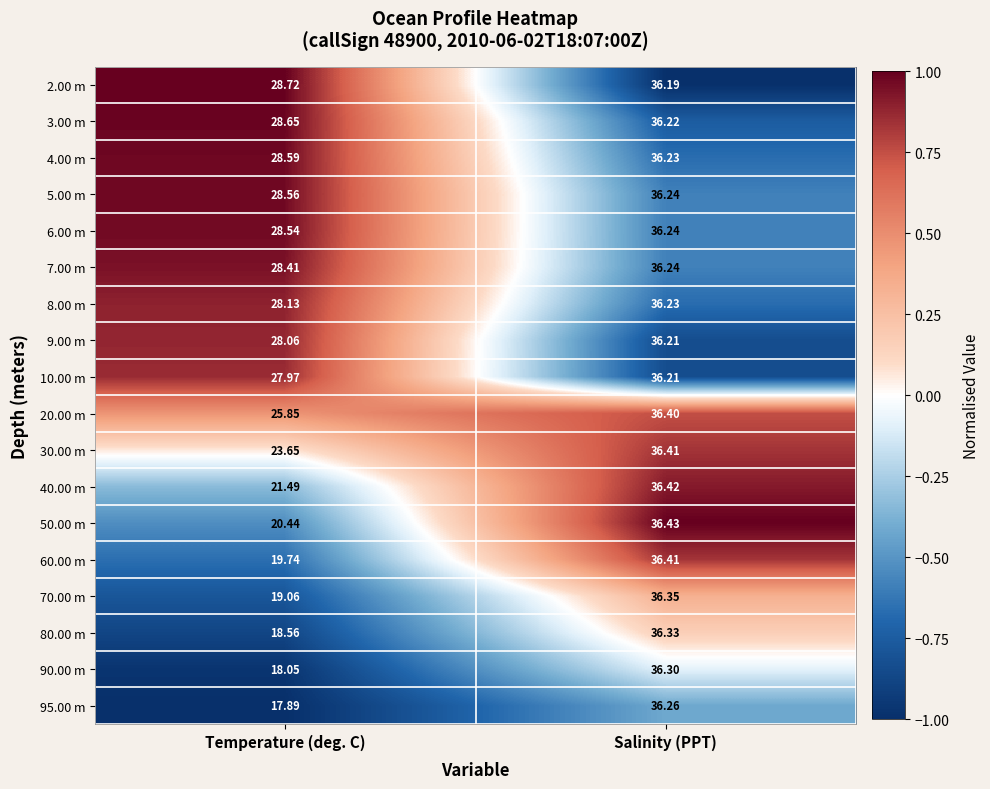

How many categories are shown in the chart?

2